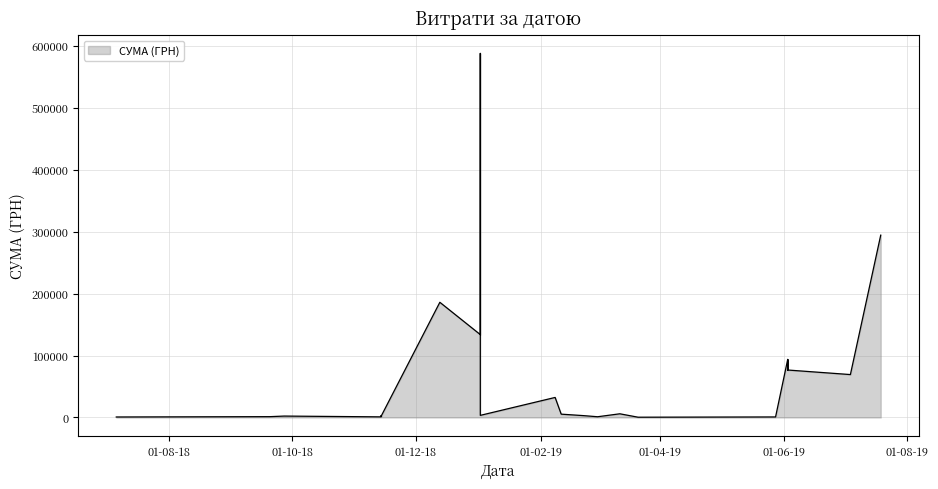

The chart shows a value of 1168.8 at 01.03.2019. True or false?

True